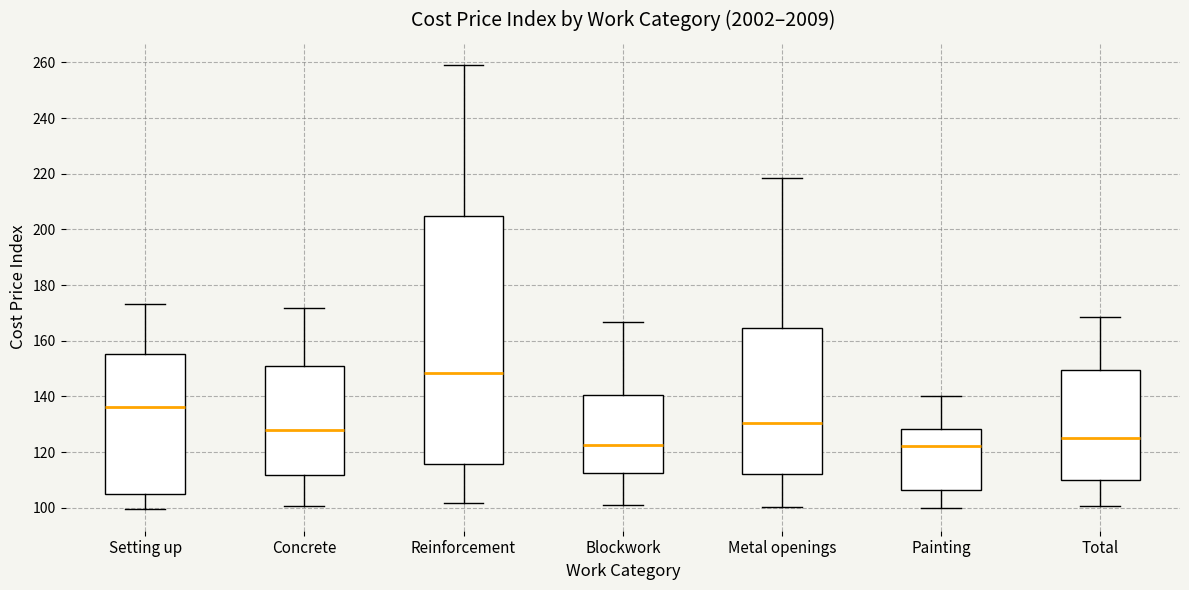

Where does the lower whisker of the box for Reinforcement end on the y-axis? The values are not printed on the chart, so give them approximately, as read against the axis.

102